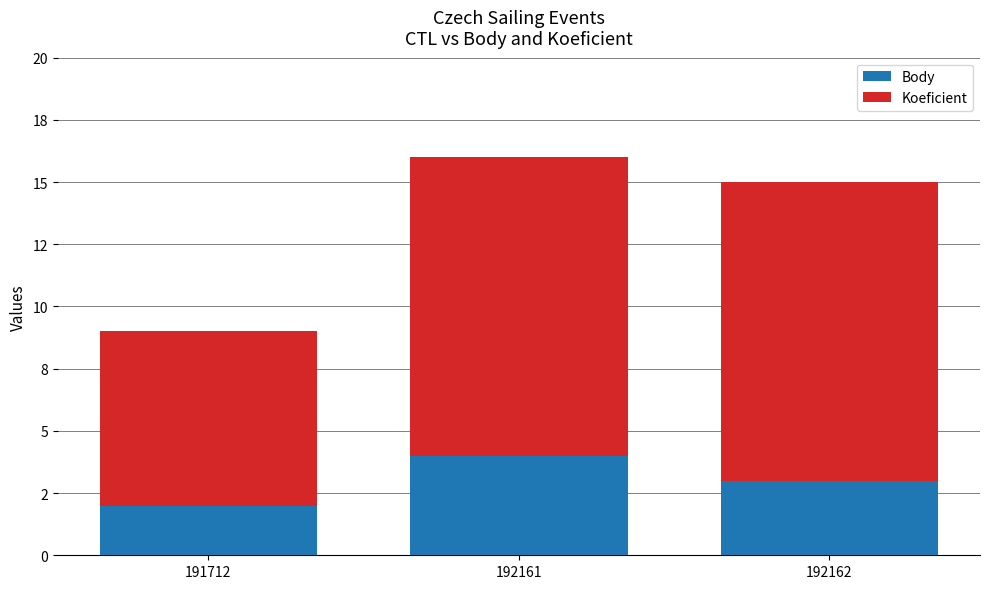

Where is Body nearest to the value 3?

192162